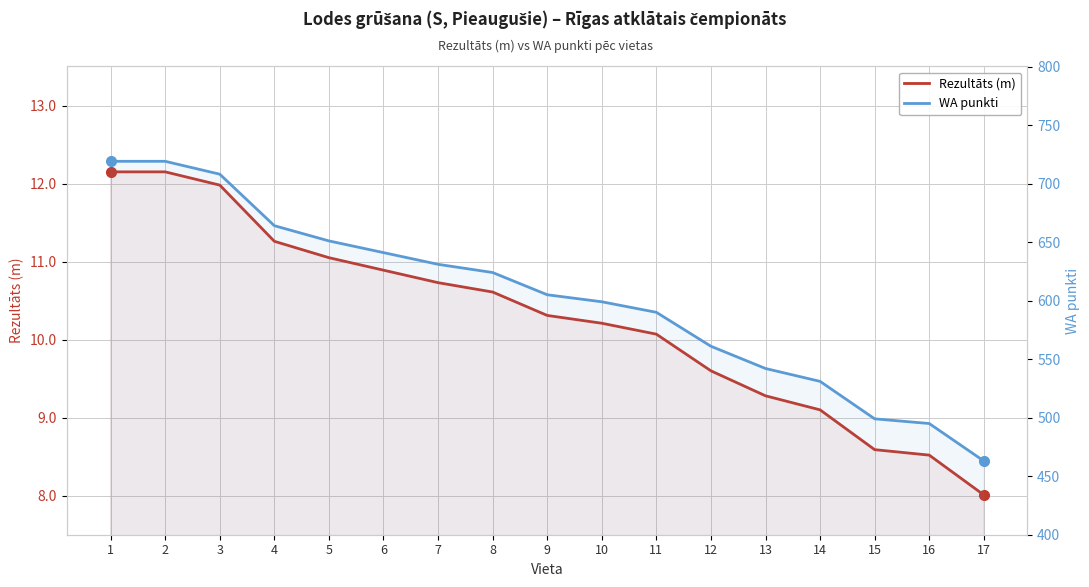

At 14, list the series in order from largest to smallest.

WA punkti, Rezultāts (m)